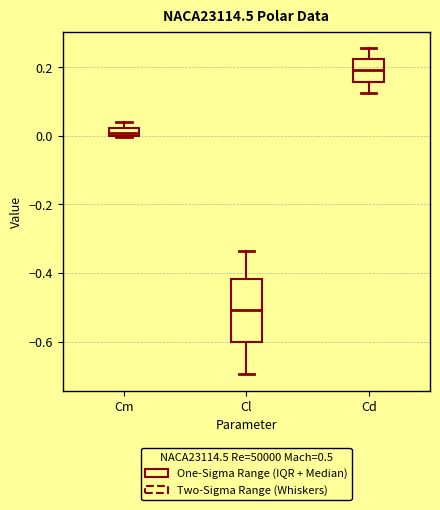

Comparing the boxes themselves (not the whiskers), which one is the tallest?

Cl